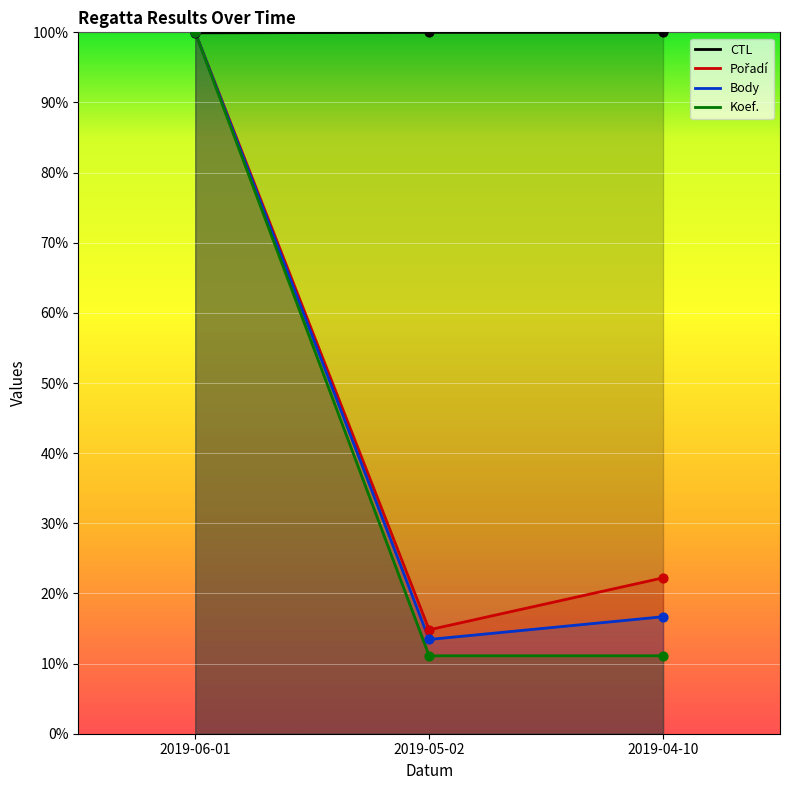

Which series has the largest total across all categories?

CTL